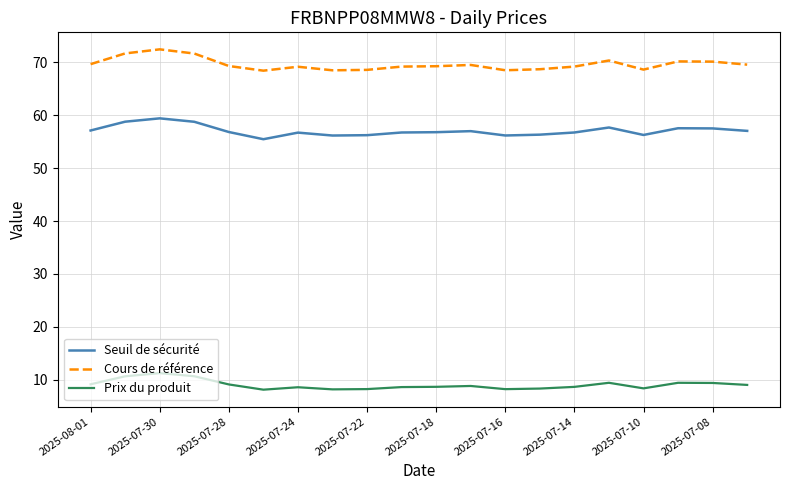

Rank the series by their average value, from lowest to highest.

Prix du produit, Seuil de sécurité, Cours de référence